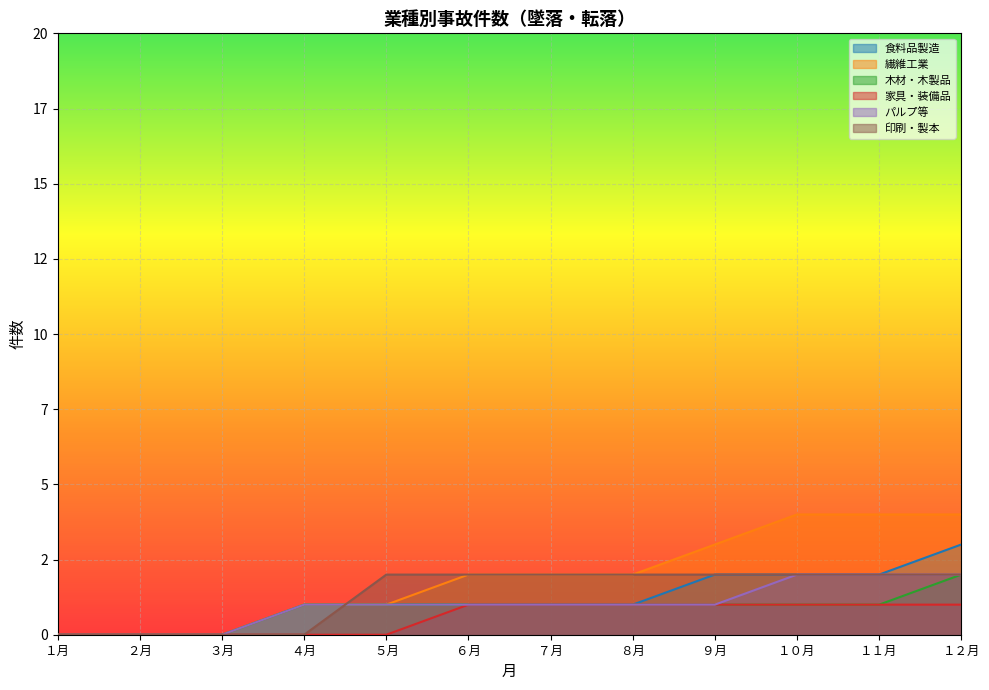

True or false: パルプ等 and 家具・装備品 intersect in this chart.

False